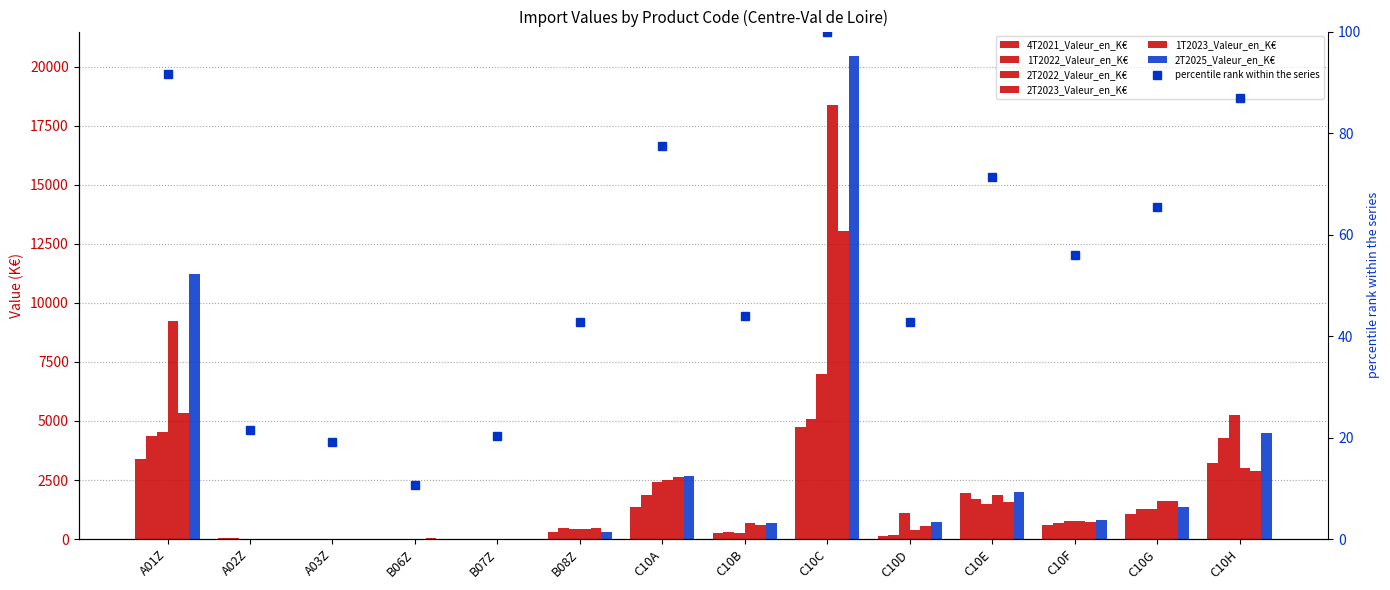

At which label does 2T2022_Valeur_en_K€ first exceed 1122?

A01Z